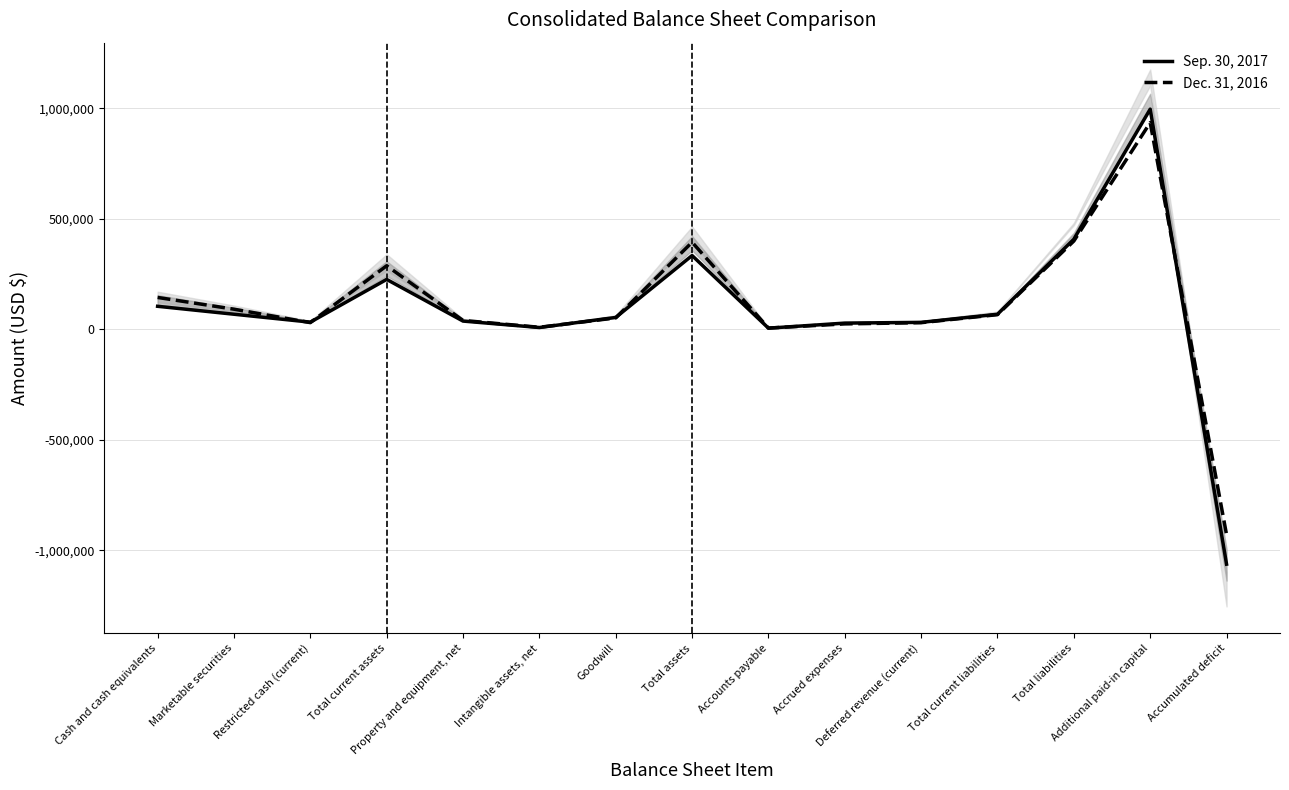

Is the value of Sep. 30, 2017 at Accounts payable greater than the value of Dec. 31, 2016 at Accounts payable?

No